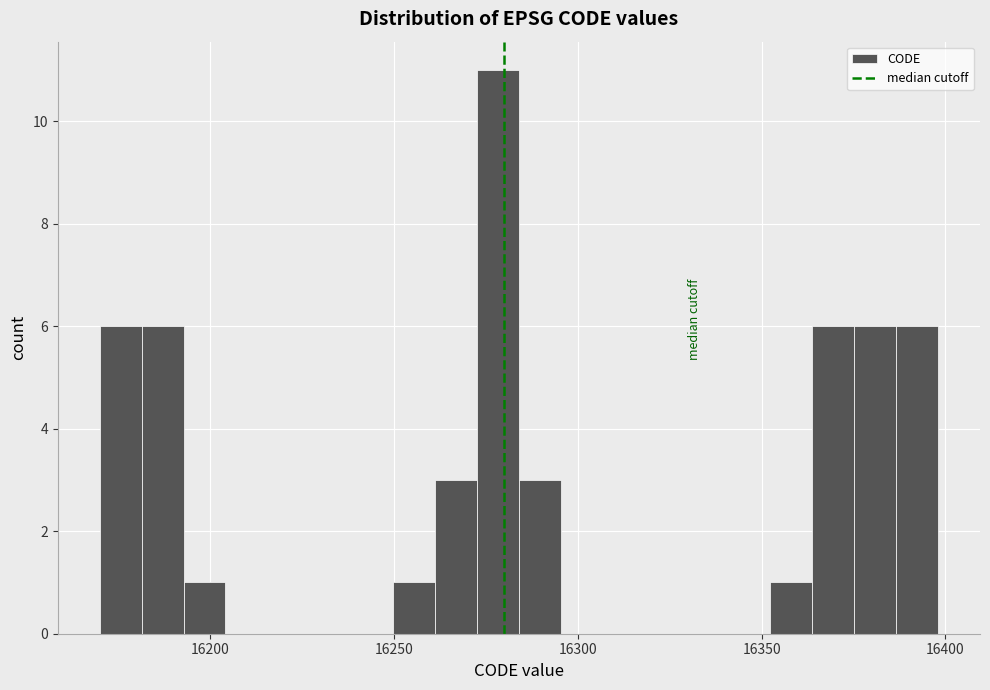

Read against the x-axis, roughly where is the centre of the tallest bar?

16280